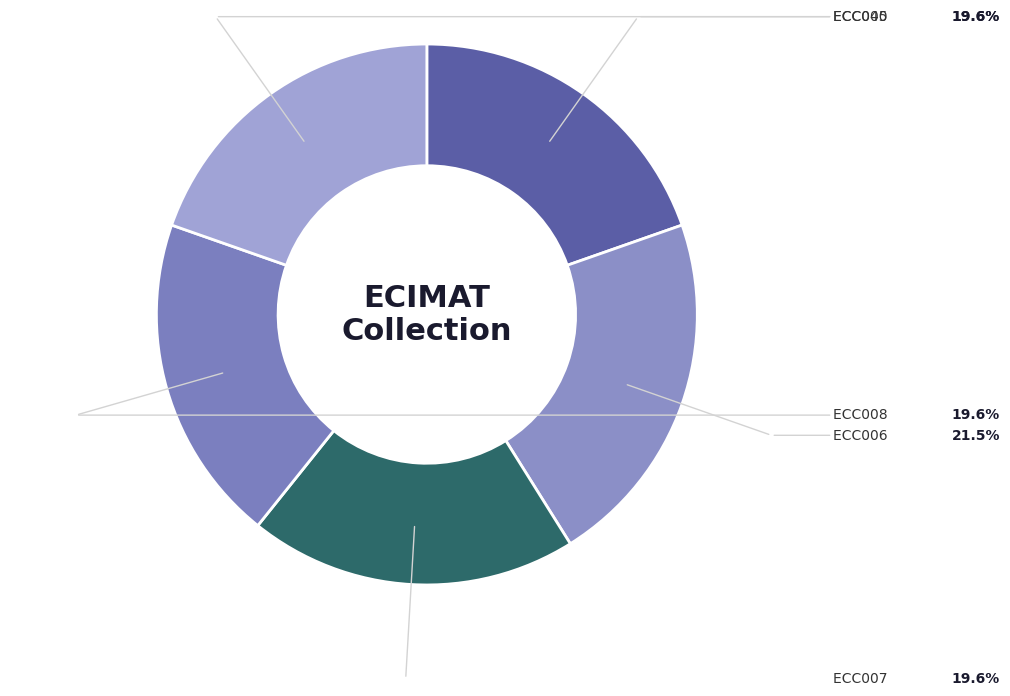

To the nearest percent, what is the difference between the largest and smallest slice percentages?

2%